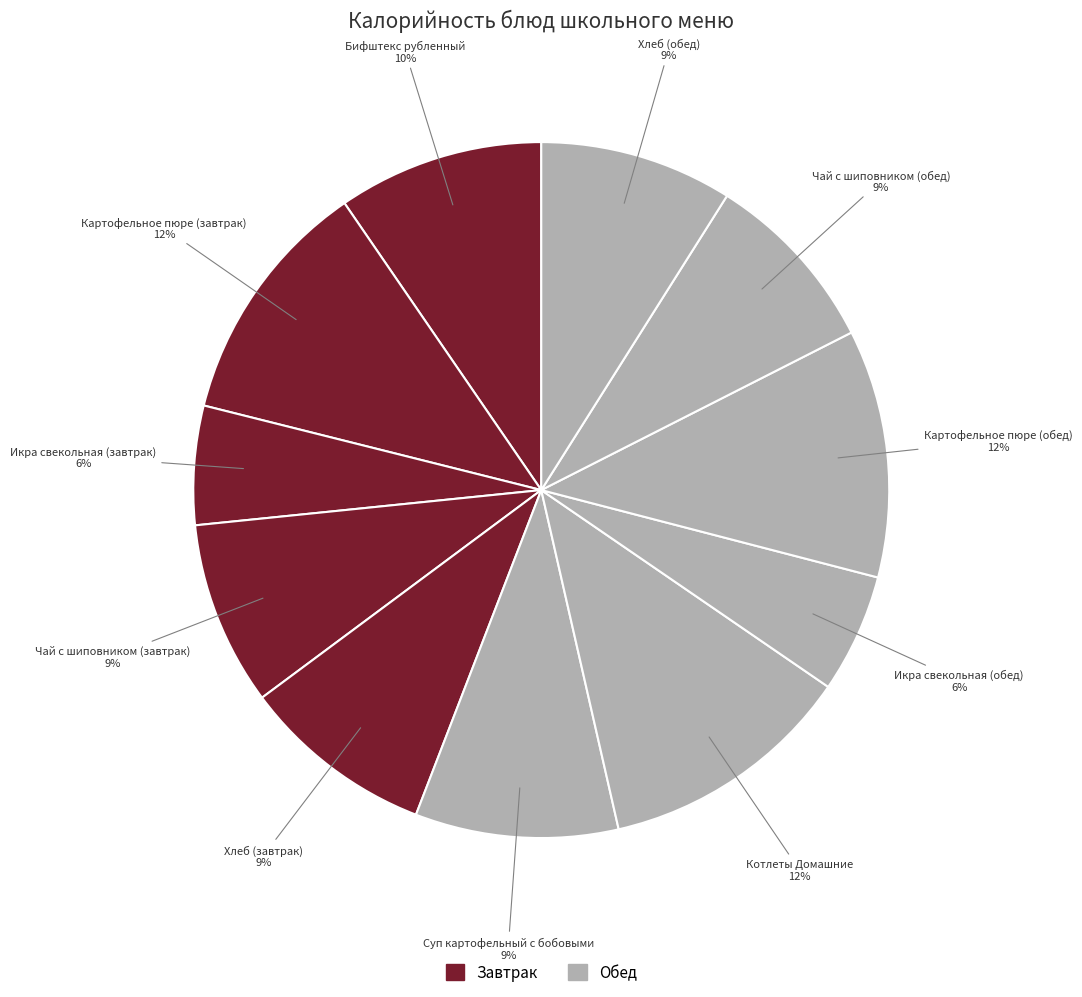

How many segments does this pie chart have?

11